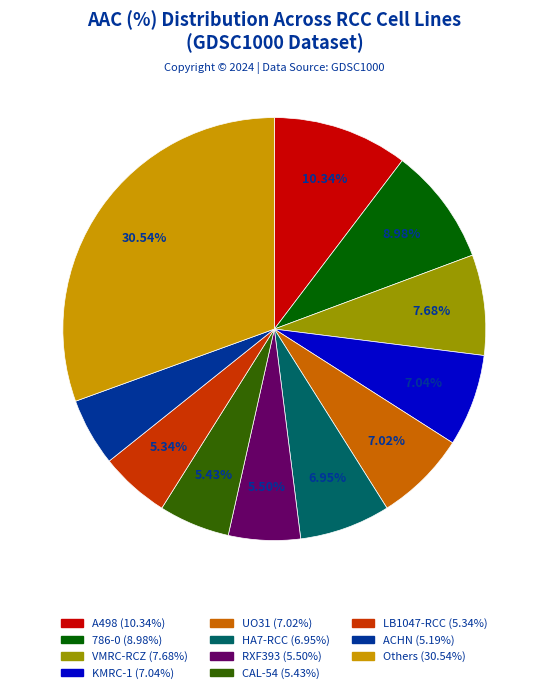

Is there any slice that represents more than half of the pie?

No